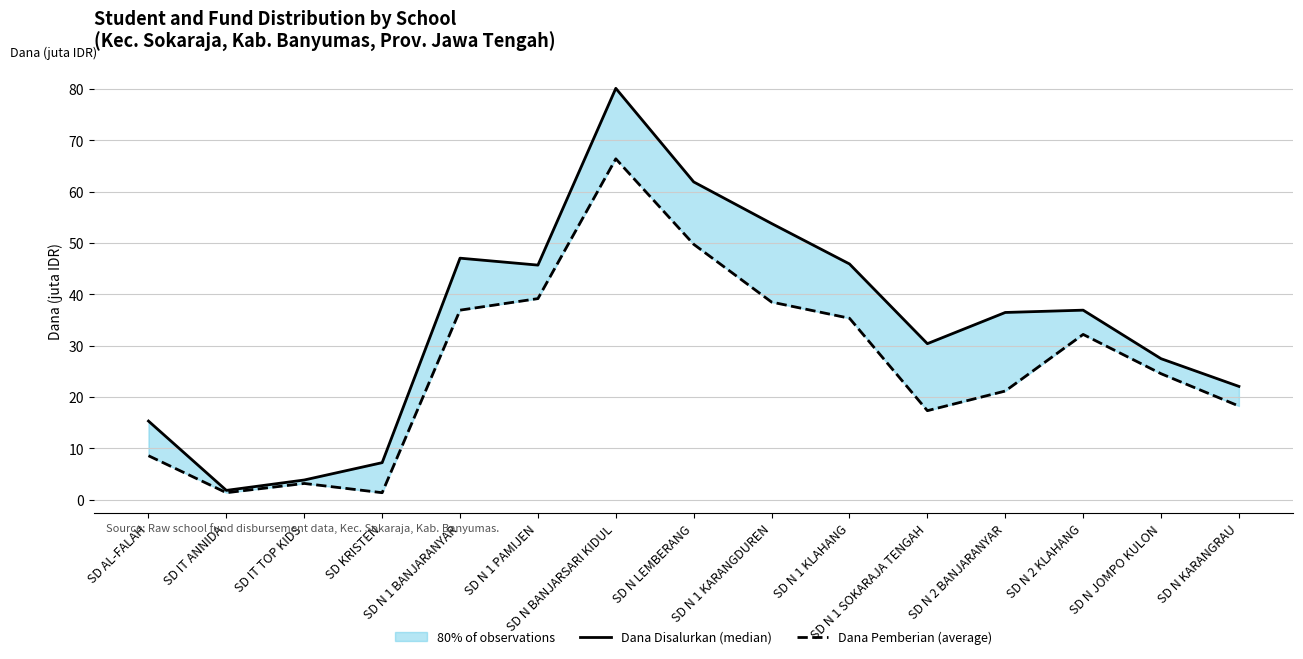

What position from the left is SD IT ANNIDA?

2